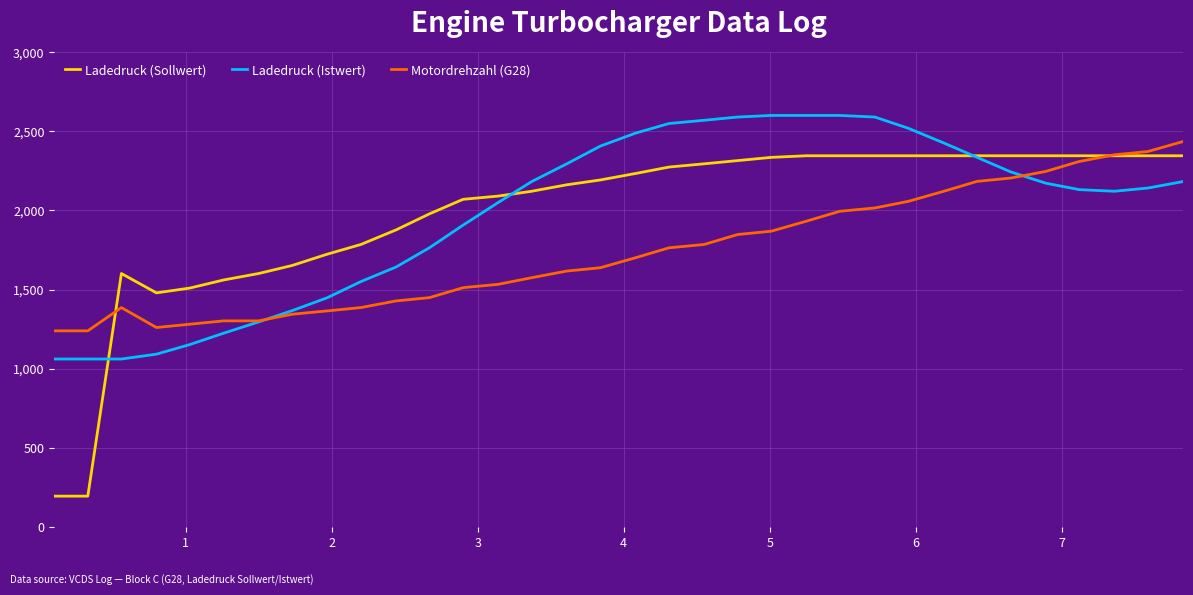

Which series has the widest spread of values?

Ladedruck (Sollwert)